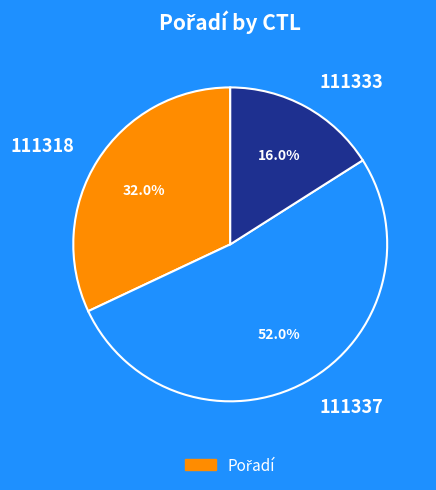

Which category accounts for the majority?

111337